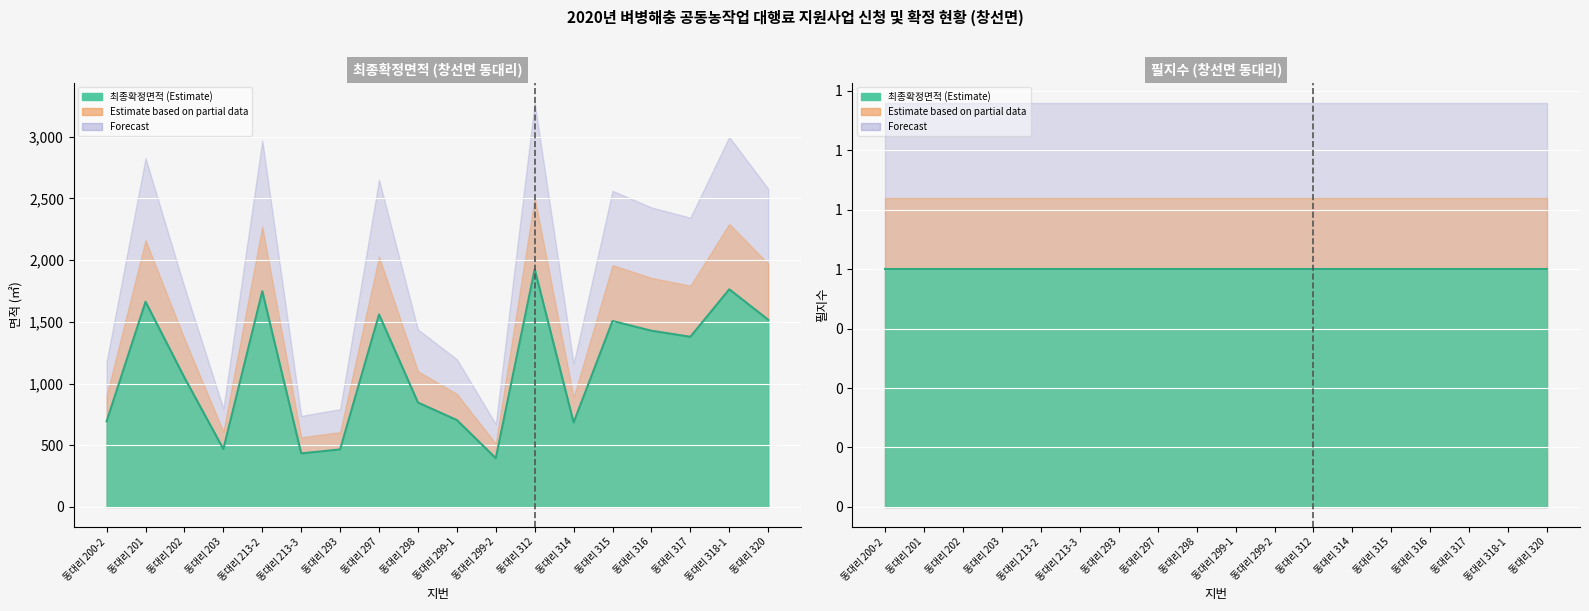

What is the minimum value shown in the chart?

395